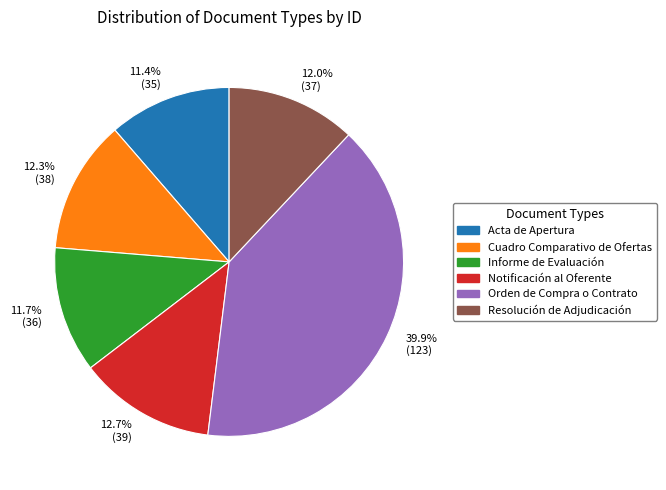

Is the sum of Resolución de Adjudicación and Orden de Compra o Contrato greater than half?

Yes